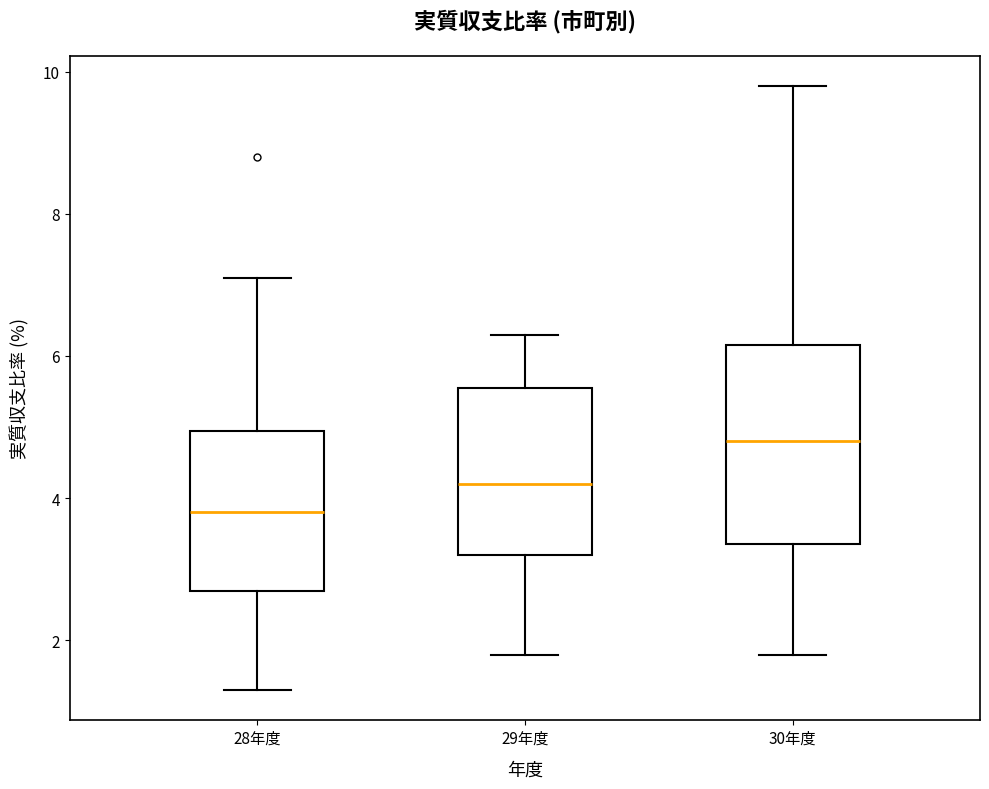

Which box's median line is the highest?

30年度